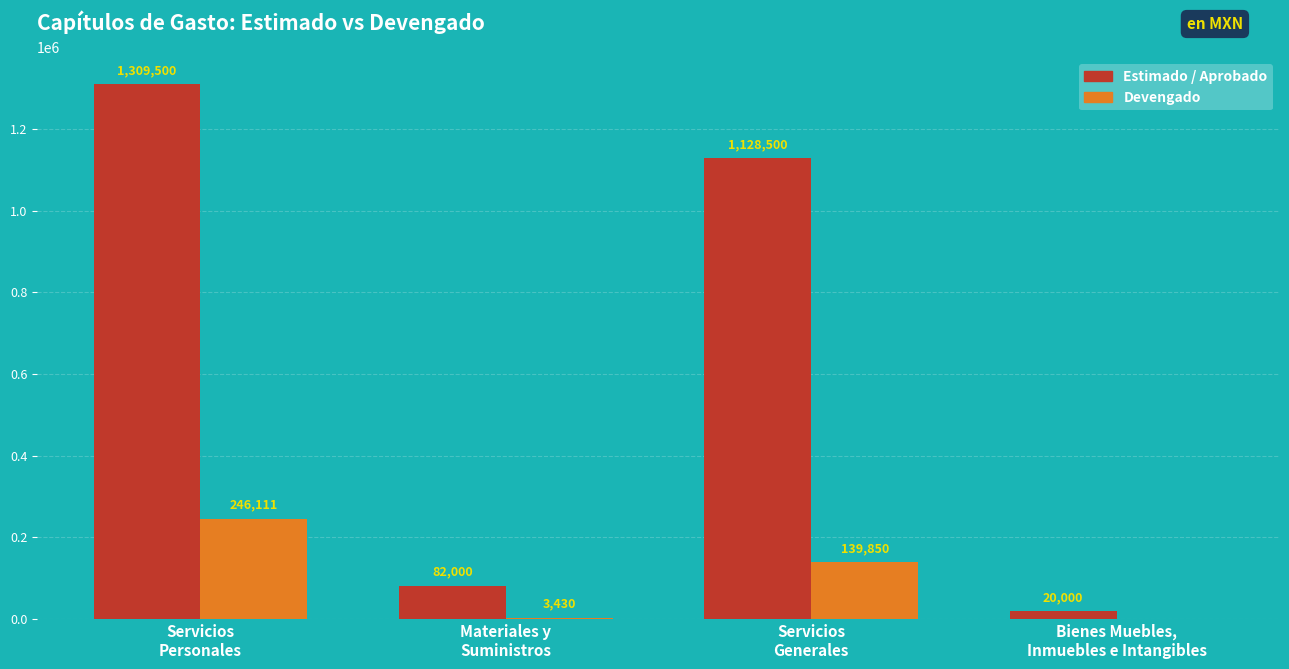

What is the total value across all series at Bienes Muebles,
Inmuebles e Intangibles?

20000.0